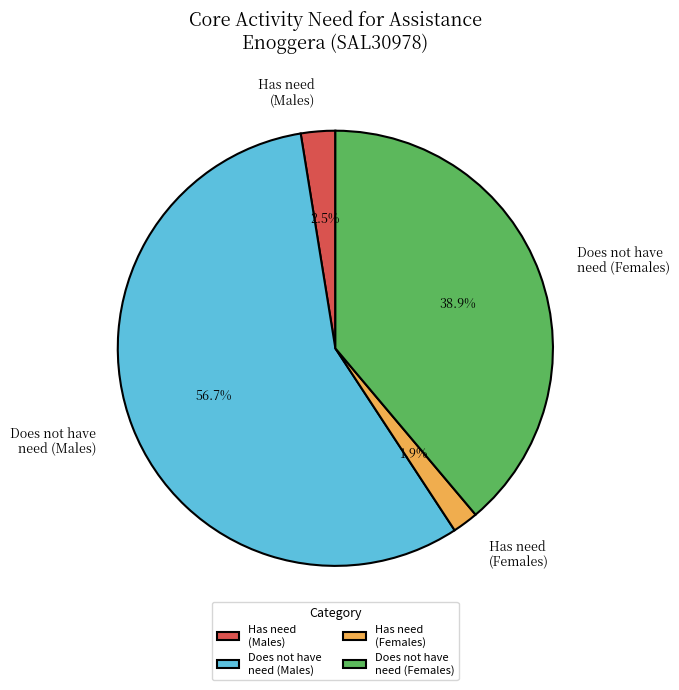

Rank the categories by value from highest to lowest.

Does not have need (Males), Does not have need (Females), Has need (Males), Has need (Females)